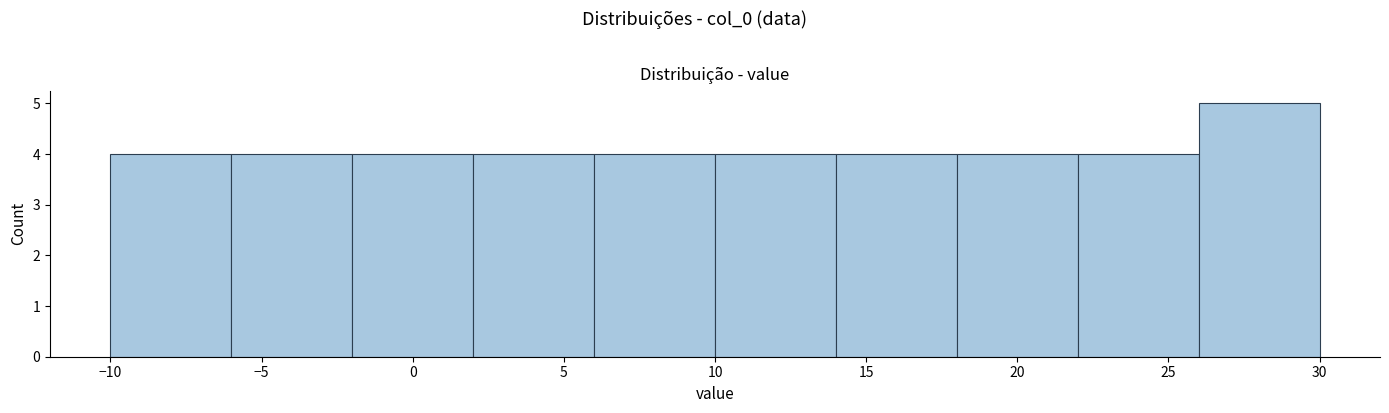

What is the height of the bar covering 6 to 10 on the x-axis? The values are not printed on the chart, so give them approximately, as read against the axis.

4